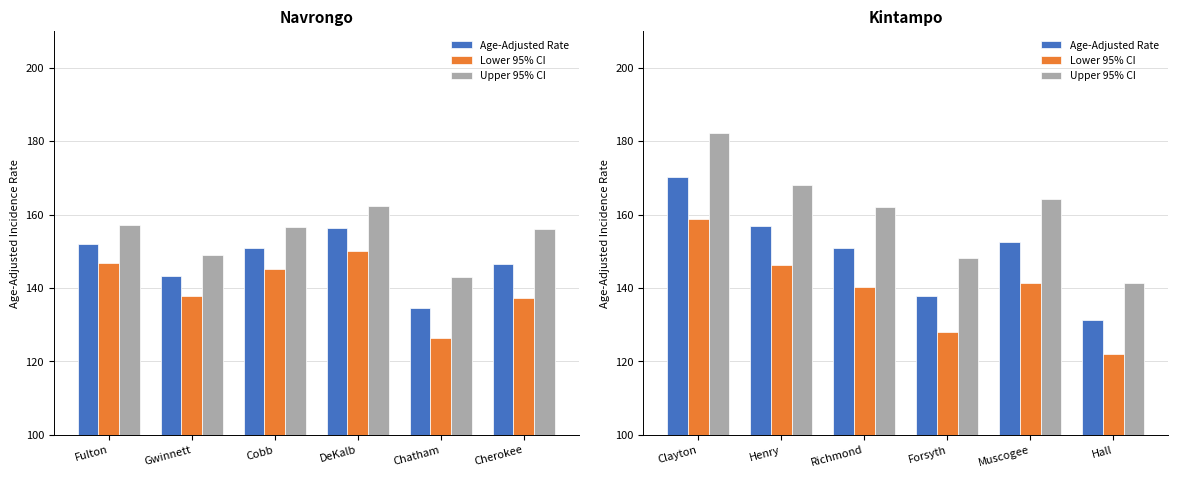

List the series in order of their peak value, lowest first.

Lower 95% CI, Age-Adjusted Rate, Upper 95% CI